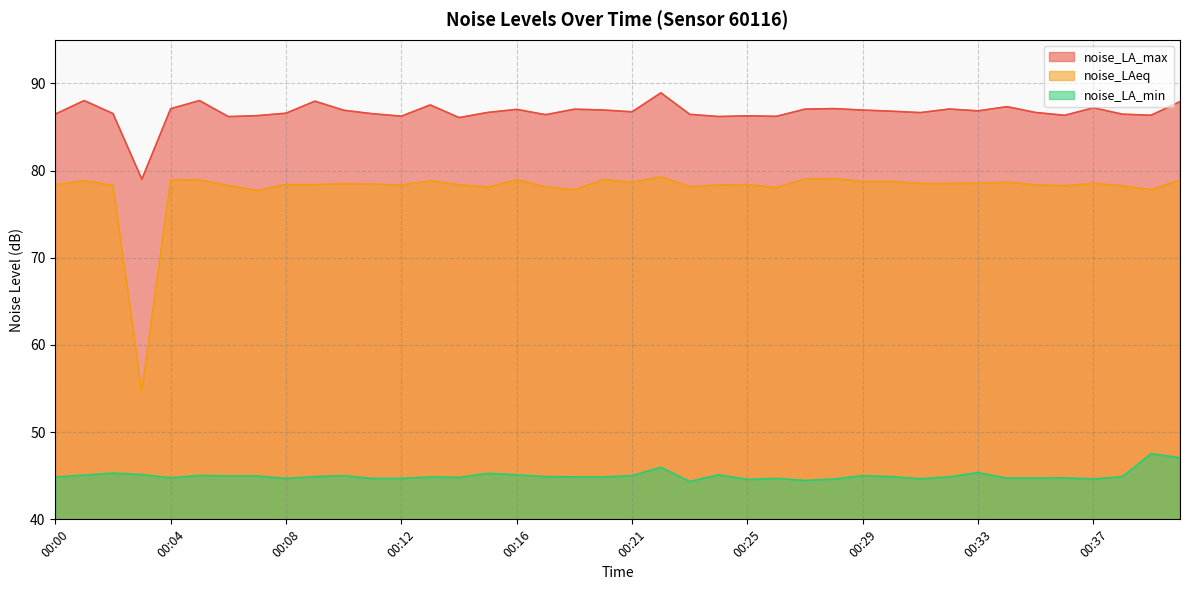

Which category has the highest value across all series?

00:22